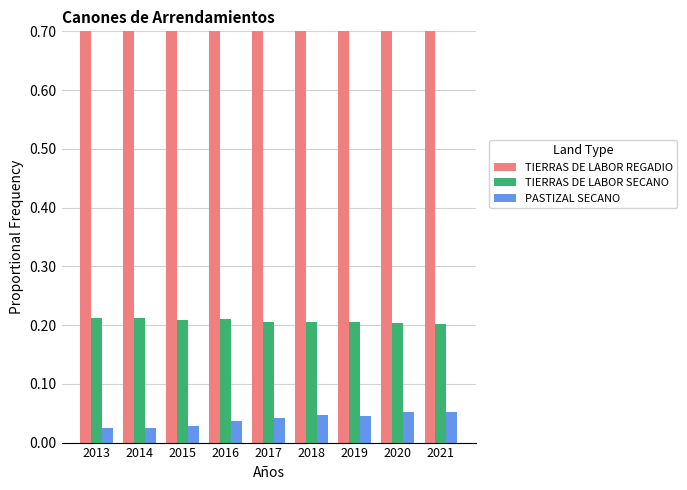

At which label is TIERRAS DE LABOR REGADIO closest to 0?

2020